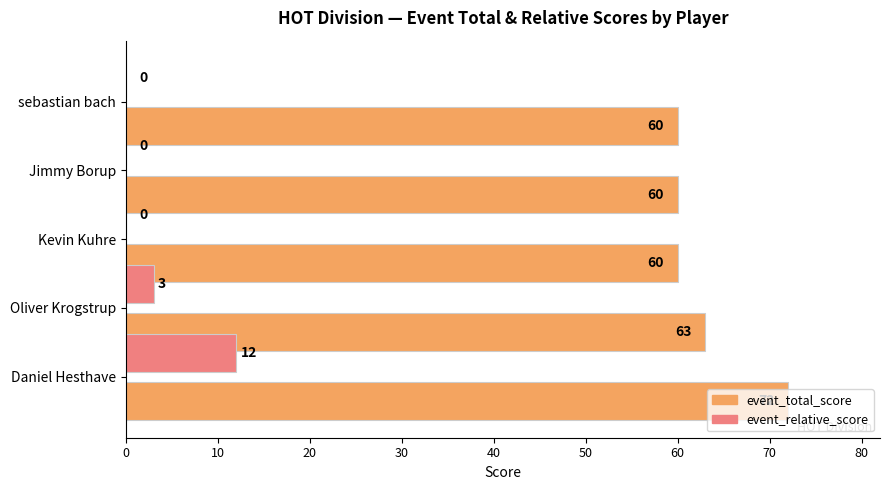

How many event_relative_score values are between 0 and 3?

4